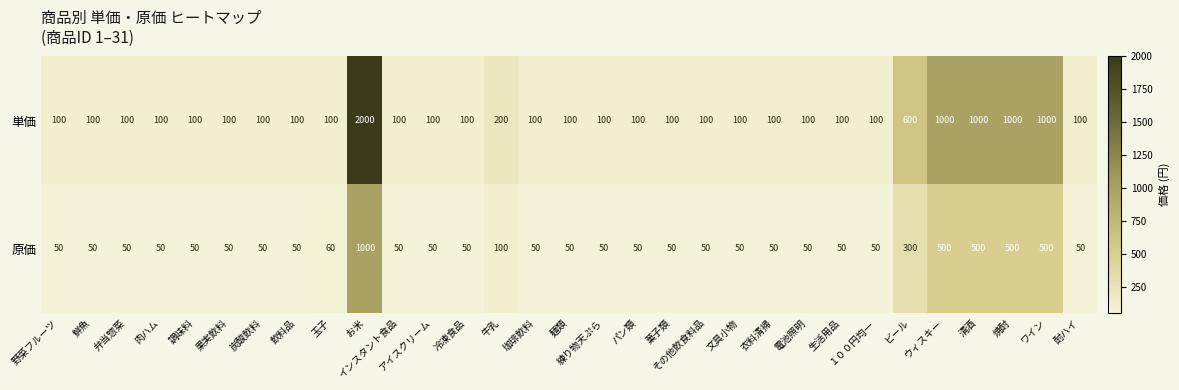

Which series has the largest total across all categories?

単価